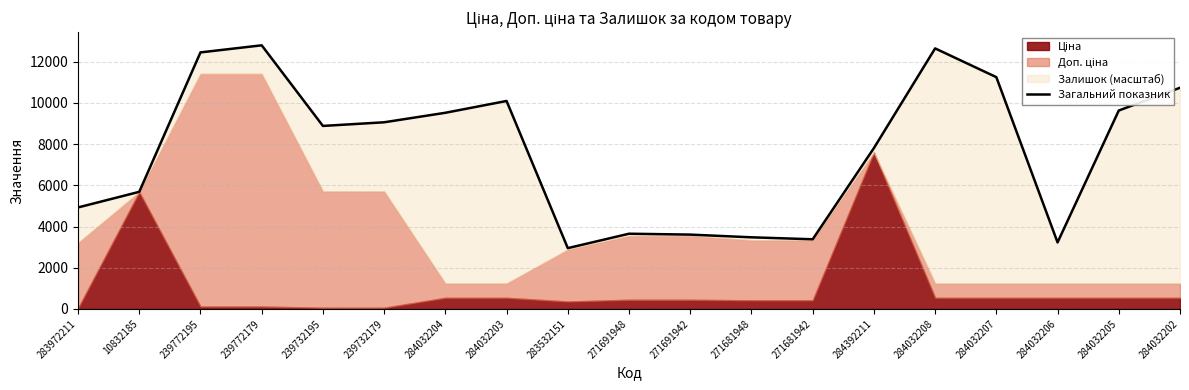

The chart shows a value of 10734.2 at 284032202. True or false?

True